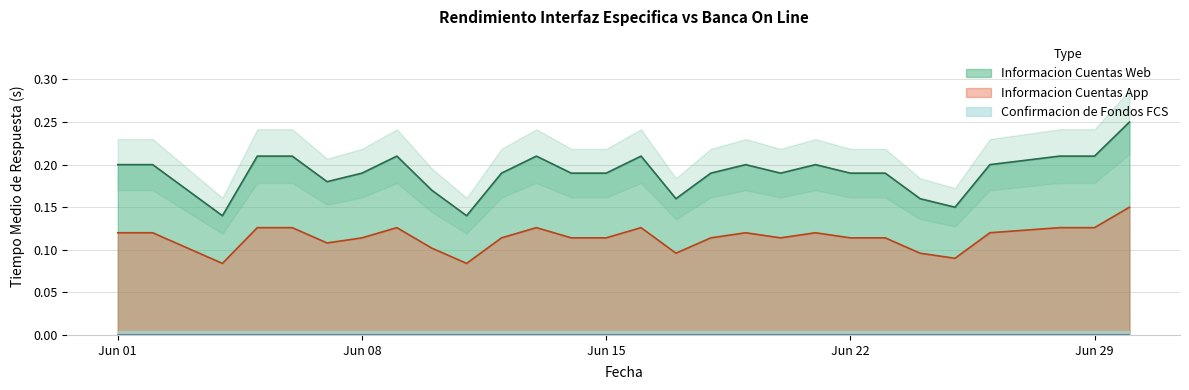

Which series has the largest total across all categories?

Informacion Cuentas Web